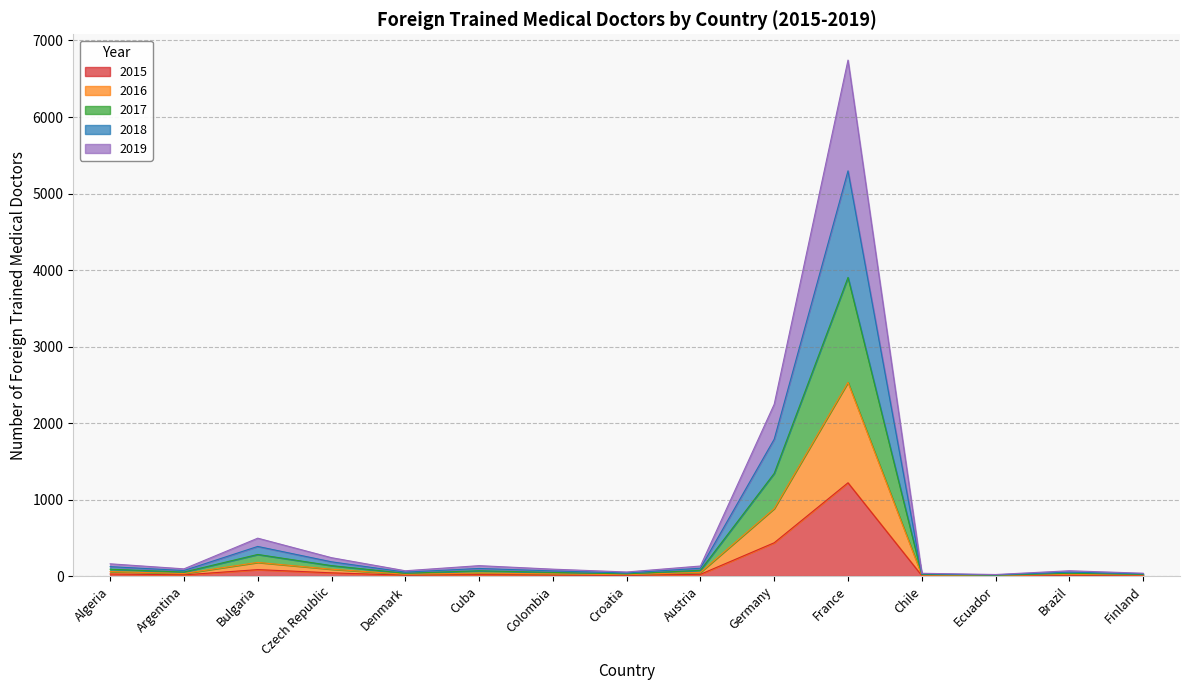

At how many categories does at least one series exceed 6077?

1